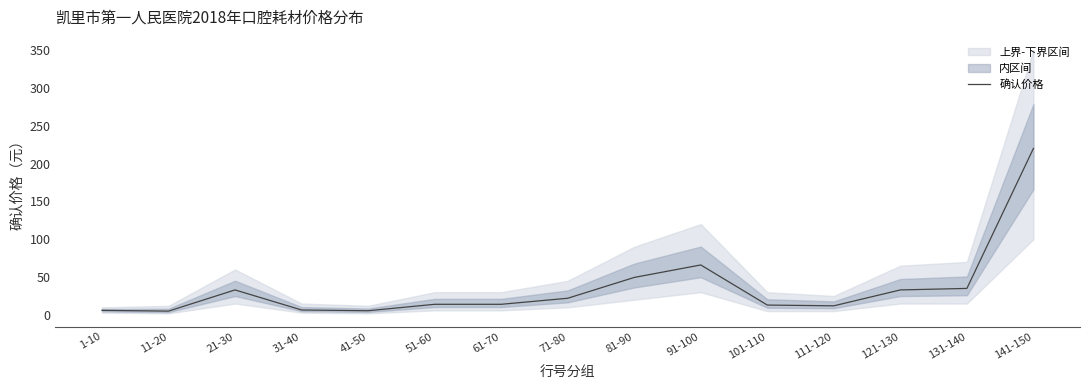

True or false: the data shows 6.2 at 101-110.

False